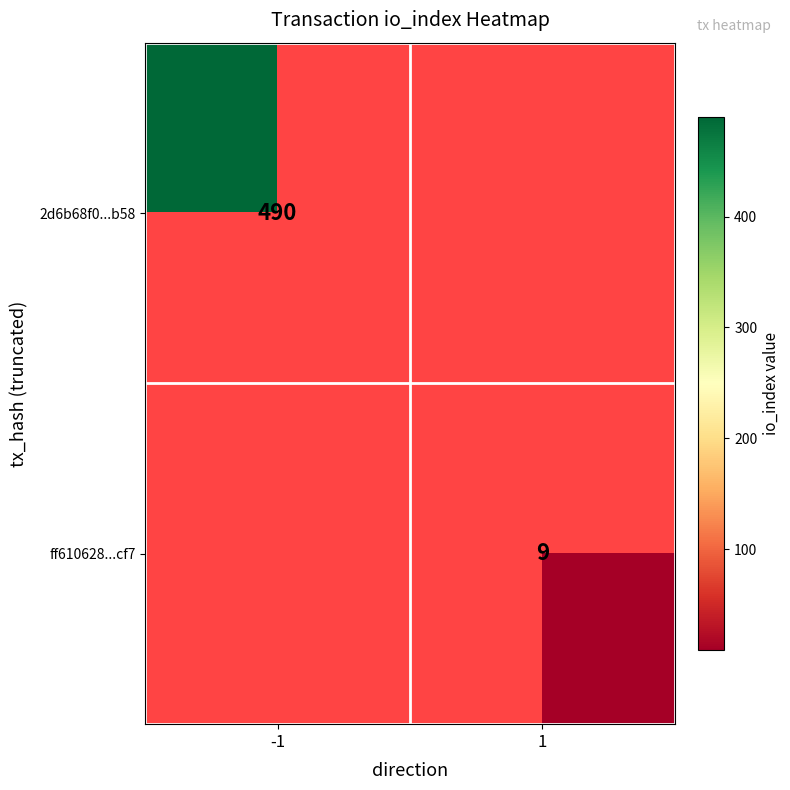

The value of 2d6b68f0...b58 at -1 is 490. True or false?

True